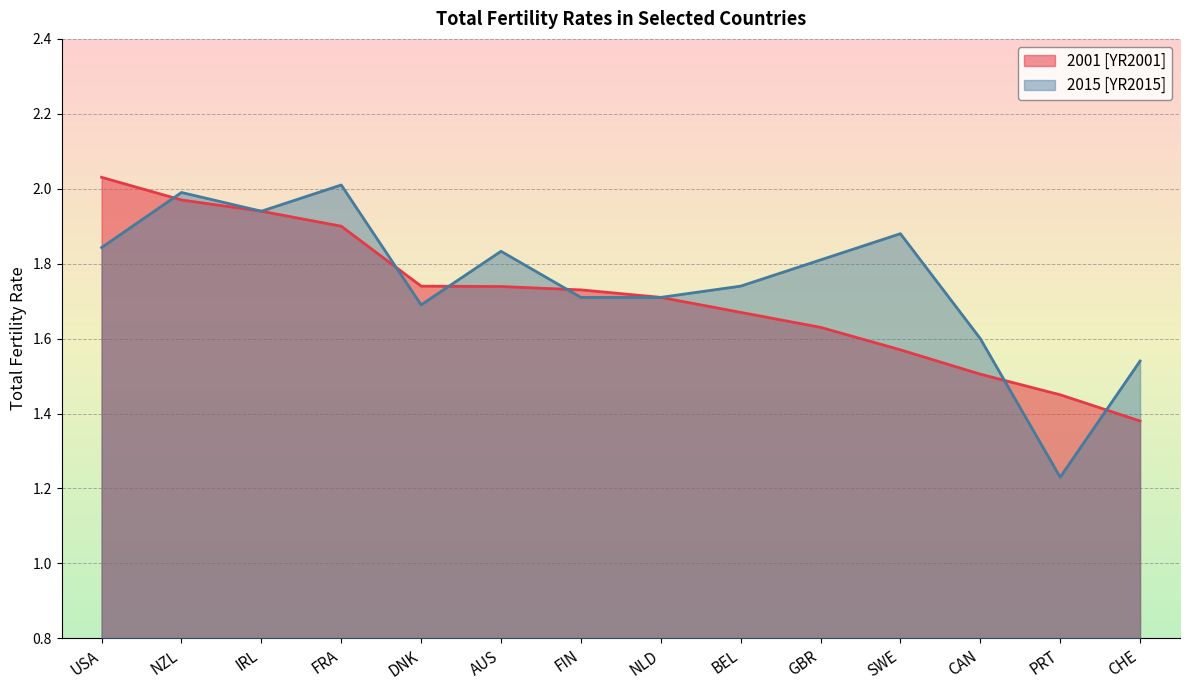

What is the label of the 8th point from the left?

NLD